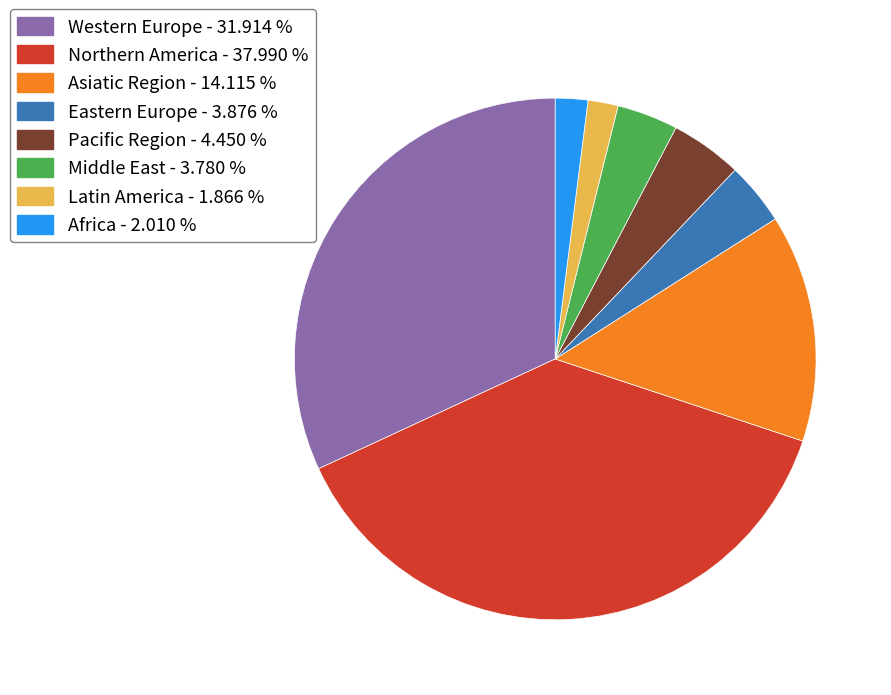

Does any single category account for the majority?

No